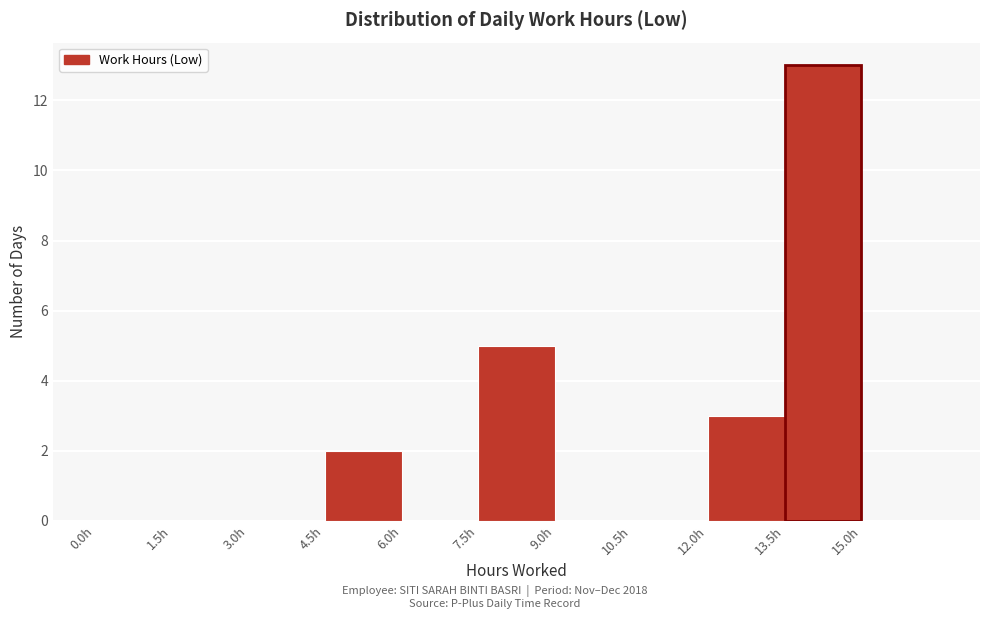

Reading left to right, list every bar in this chart as the range it spans on the x-axis followed by its height. Neither the bar edges nor the heights are printed on the chart, so give them approximately, as read against the axes.

0.0 to 1.5: 0
1.5 to 3.0: 0
3.0 to 4.5: 0
4.5 to 6.0: 2
6.0 to 7.5: 0
7.5 to 9.0: 5
9.0 to 10.5: 0
10.5 to 12.0: 0
12.0 to 13.5: 3
13.5 to 15.0: 13
15.0 to 16.5: 0